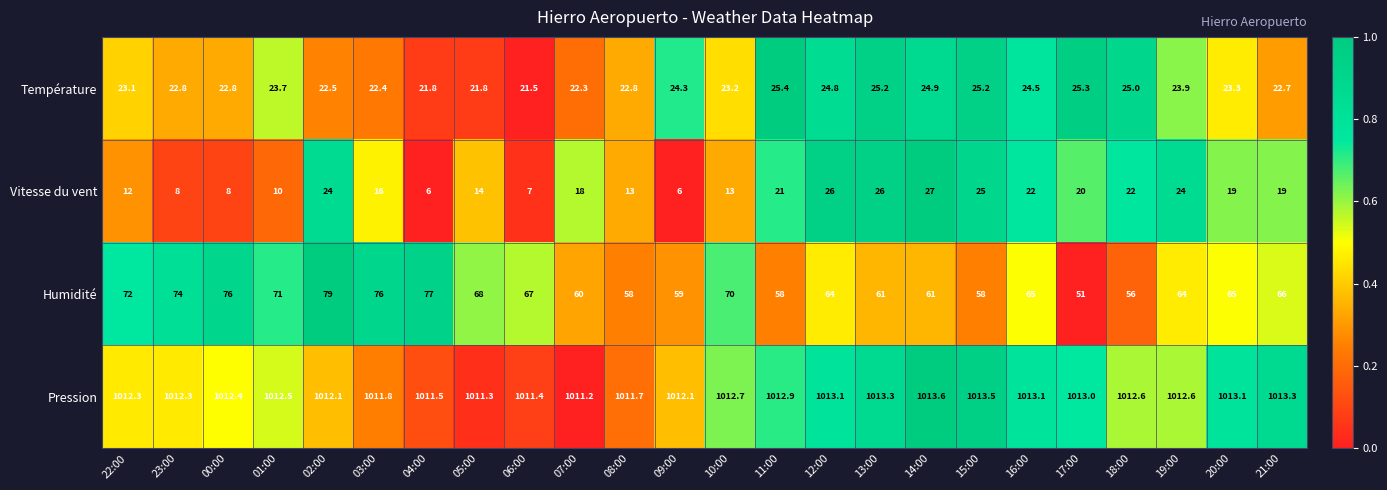

The value of Pression at 20:00 is 236.3. True or false?

False